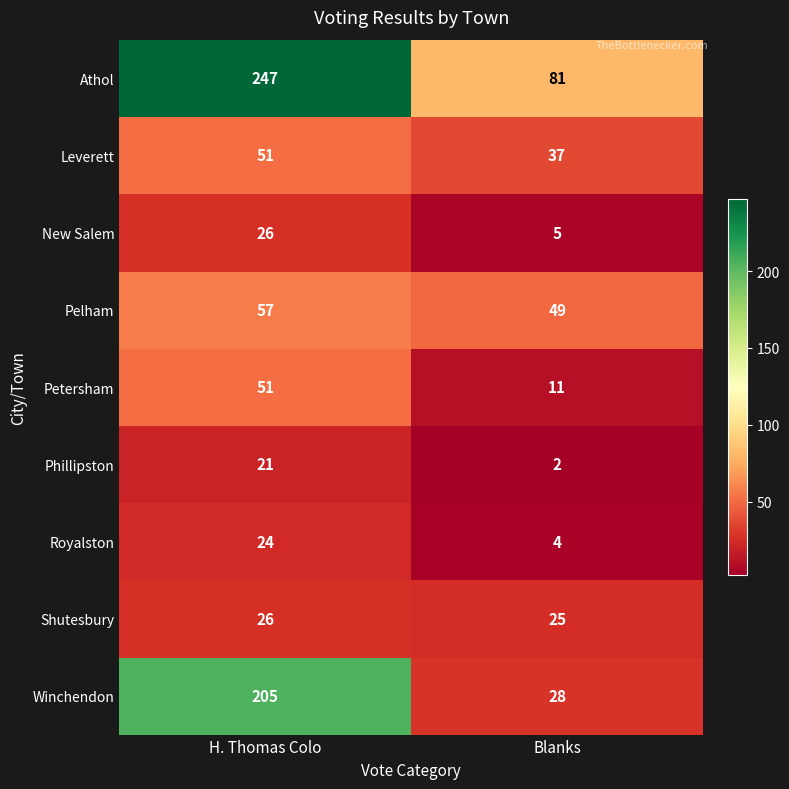

Reading right to left, list all the values displayed in this chart.

Athol: Blanks=81	H. Thomas Colo=247
Leverett: Blanks=37	H. Thomas Colo=51
New Salem: Blanks=5	H. Thomas Colo=26
Pelham: Blanks=49	H. Thomas Colo=57
Petersham: Blanks=11	H. Thomas Colo=51
Phillipston: Blanks=2	H. Thomas Colo=21
Royalston: Blanks=4	H. Thomas Colo=24
Shutesbury: Blanks=25	H. Thomas Colo=26
Winchendon: Blanks=28	H. Thomas Colo=205